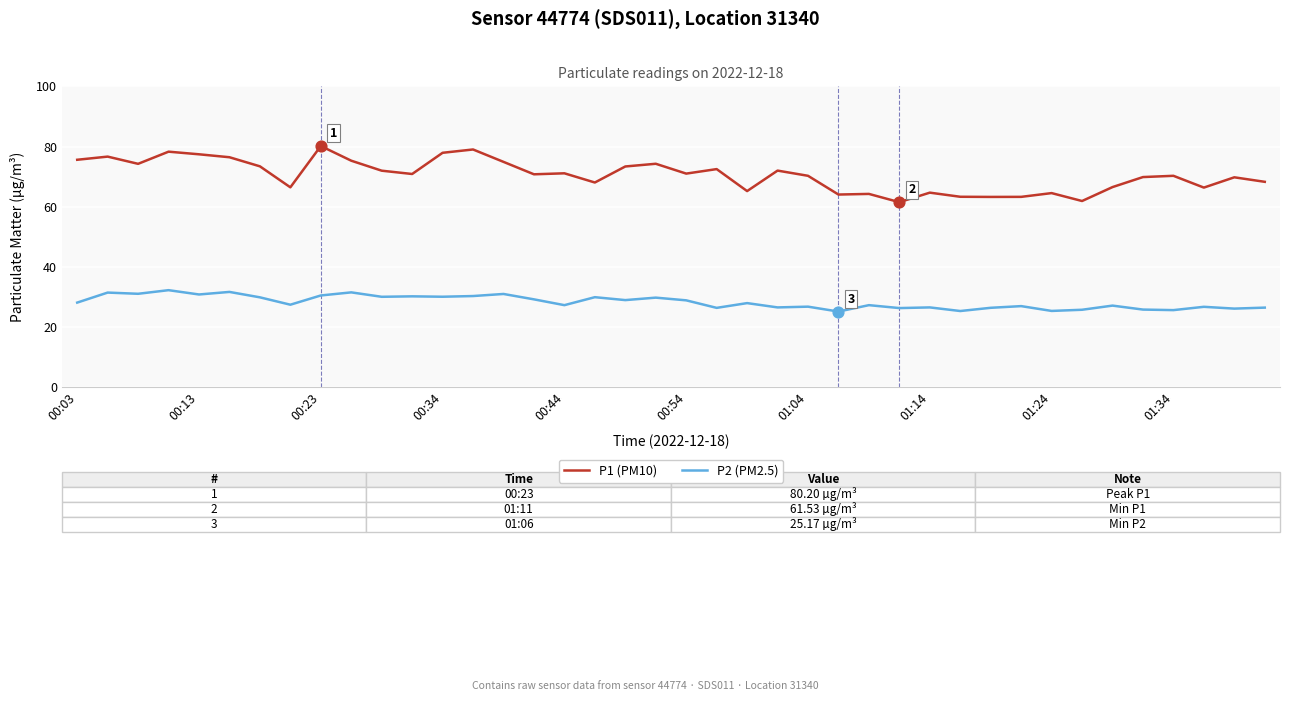

True or false: P2 (PM2.5) and P1 (PM10) cross at least once.

False